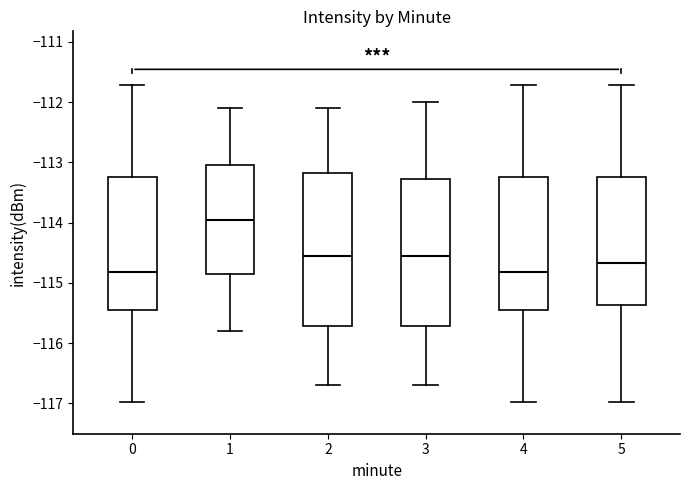

Comparing the boxes themselves (not the whiskers), which one is the tallest?

2